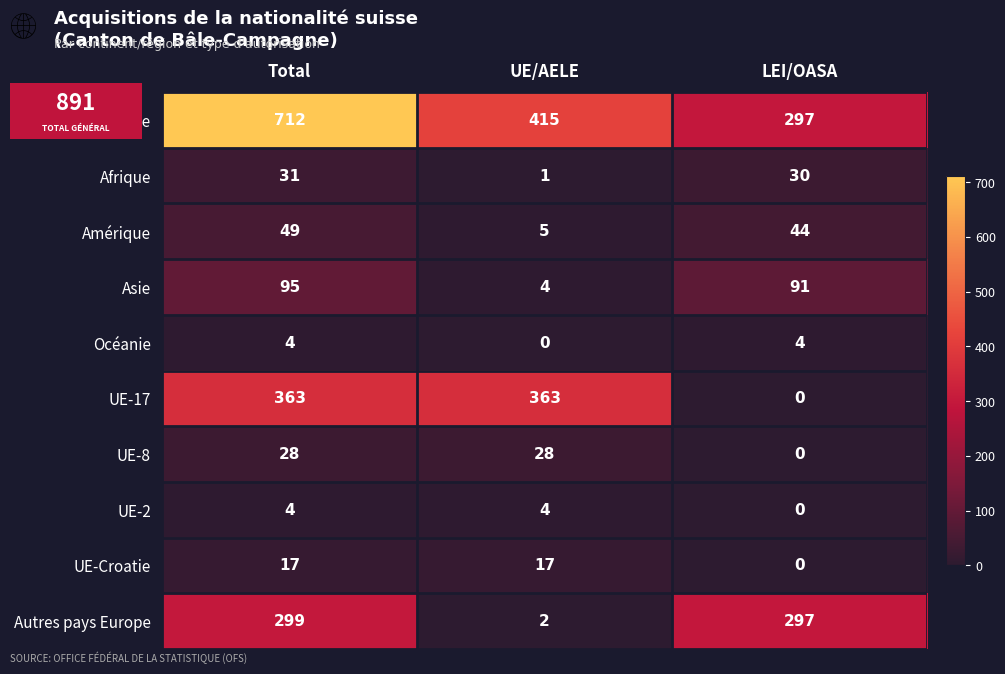

Where is Asie nearest to the value 49?

LEI/OASA